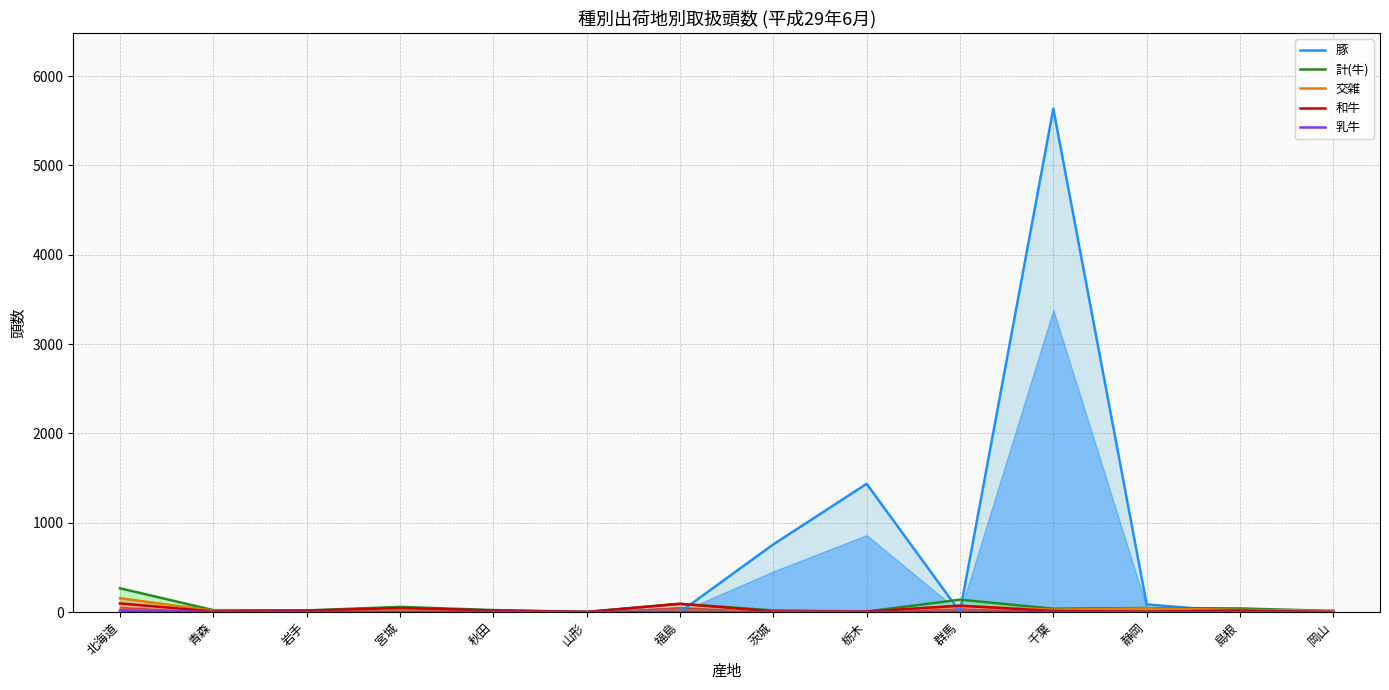

How many categories are shown in the chart?

14